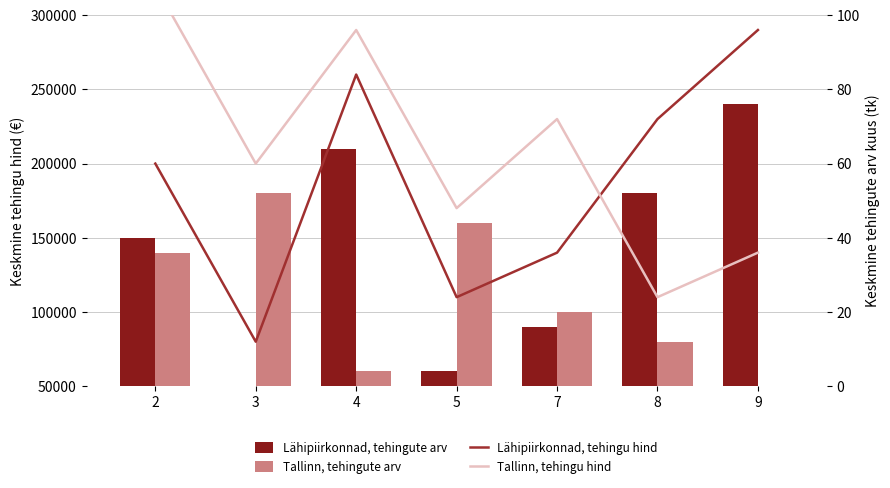

True or false: Lähipiirkonnad, tehingute arv has a value of 180000 at 8.

True